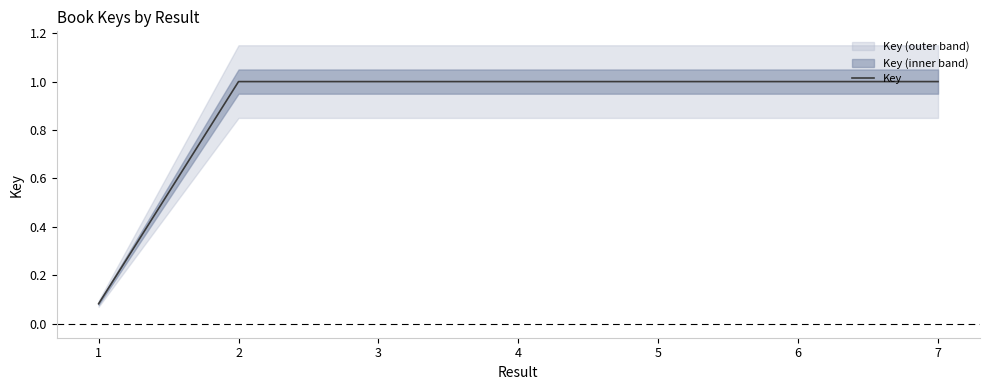

How many lines are shown in the chart?

1